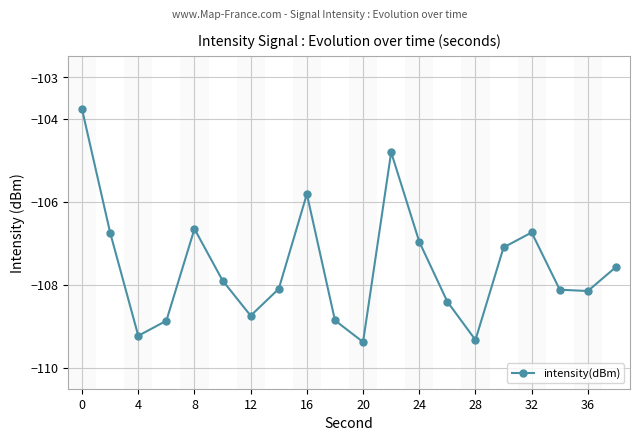

True or false: there are more than 2 points higher than both neighbors.

True